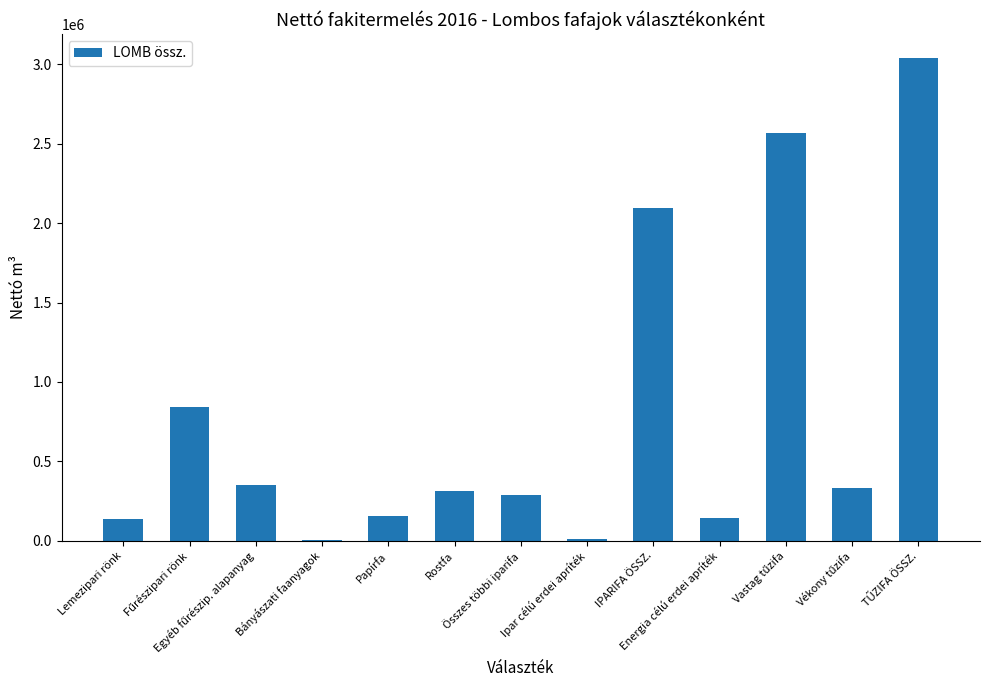

What is the greatest value displayed?

3039740.8